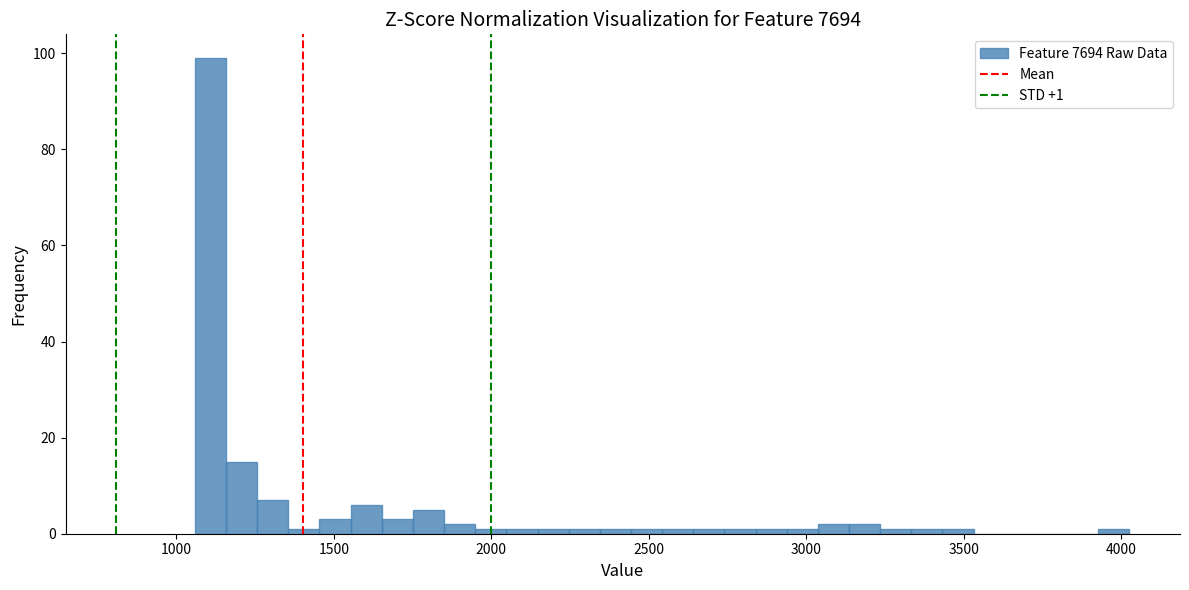

Read against the x-axis, roughly where is the centre of the tallest bar?

1100